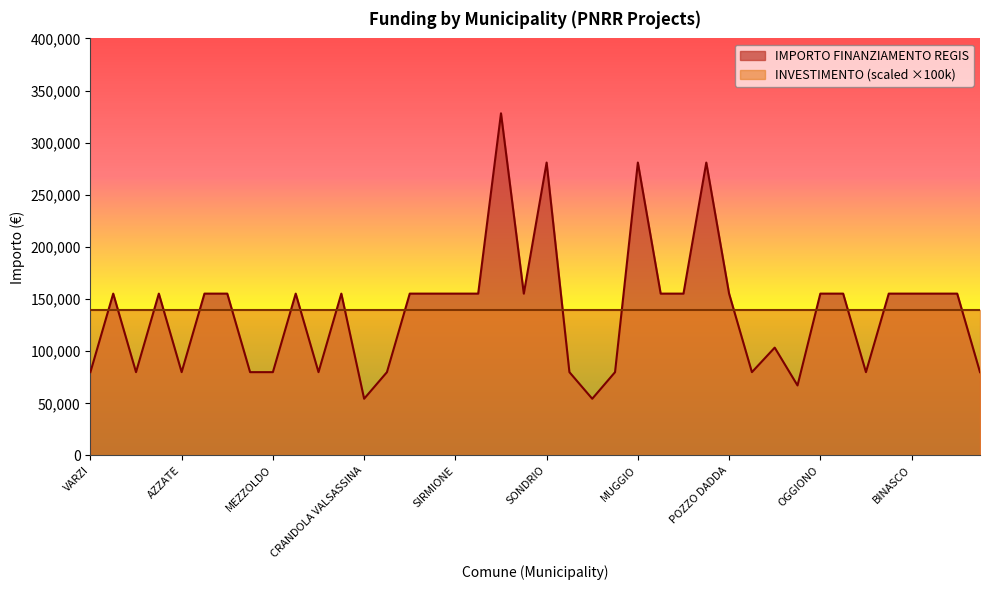

List the labels in order of value, largest first.

CREMONA, SONDRIO, MUGGIO, CORSICO, BREGNANO, PONTE SAN PIETRO, DELLO, VIDIGULFO, VEDANO OLONA, RODIGO, LONATE POZZOLO, STEZZANO, SIRMIONE, VERDELLO, CESATE, TAVERNERIO, LOCATE DI TRIULZI, POZZO DADDA, OGGIONO, MARTINENGO, BUSSERO, BINASCO, MANERBIO, PONTOGLIO, SOMMA LOMBARDO, VARZI, FRASCAROLO, AZZATE, FOPPOLO, MEZZOLDO, LONGHENA, PIAZZATORRE, TERNATE, VILLANOVA DARDENGHI, DONGO, GANDELLINO, CASALOLDO, SARTIRANA LOMELLINA, CRANDOLA VALSASSINA, LANZADA